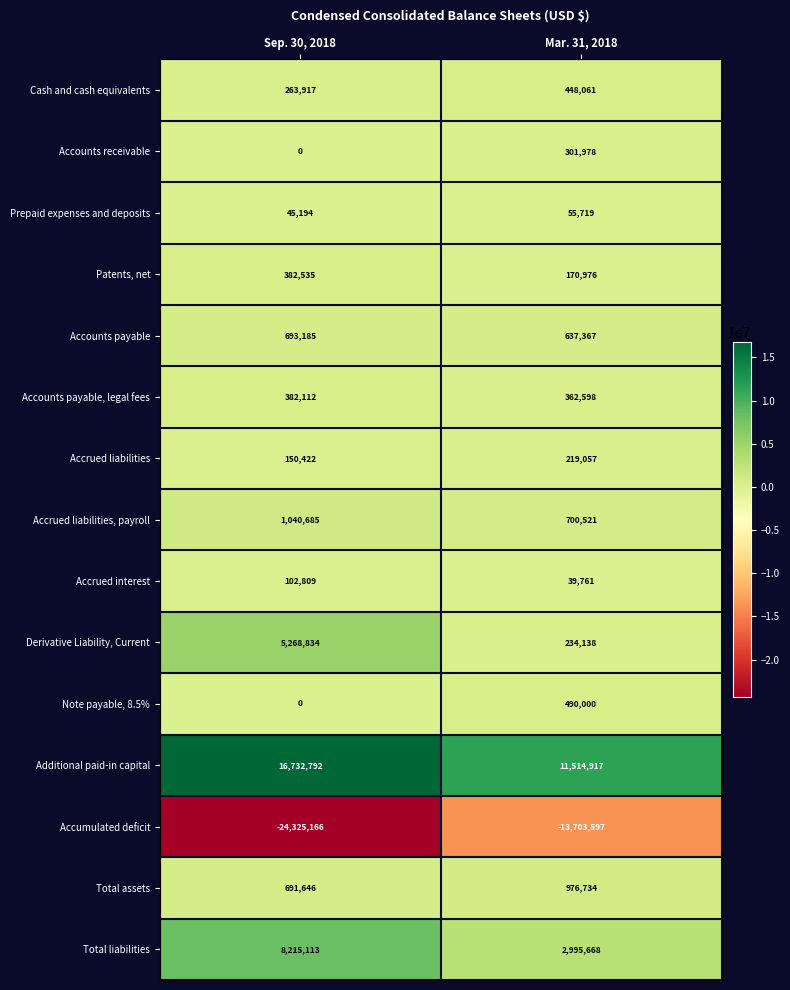

Which series has the largest total across all categories?

Additional paid-in capital